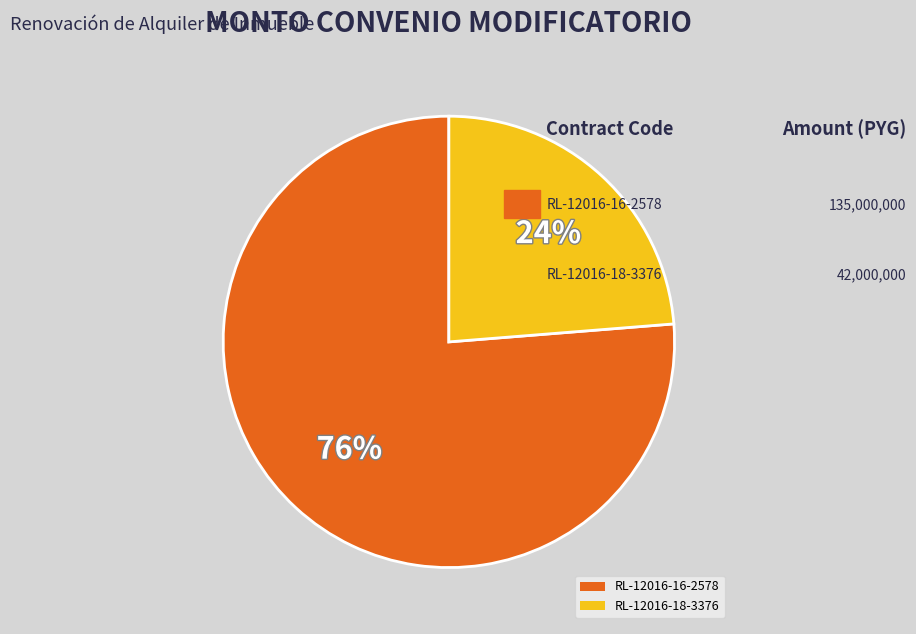

Is there a majority slice in this chart?

Yes